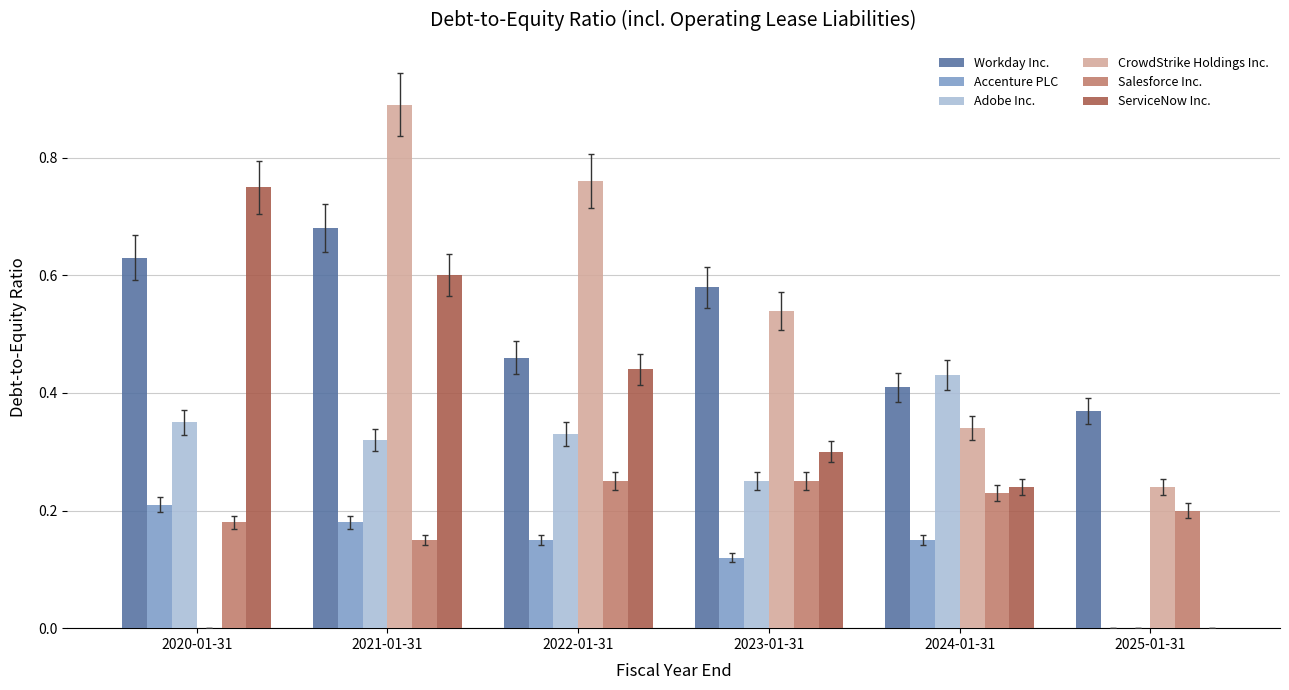

True or false: Accenture PLC has a value of 0.3 at 2021-01-31.

False